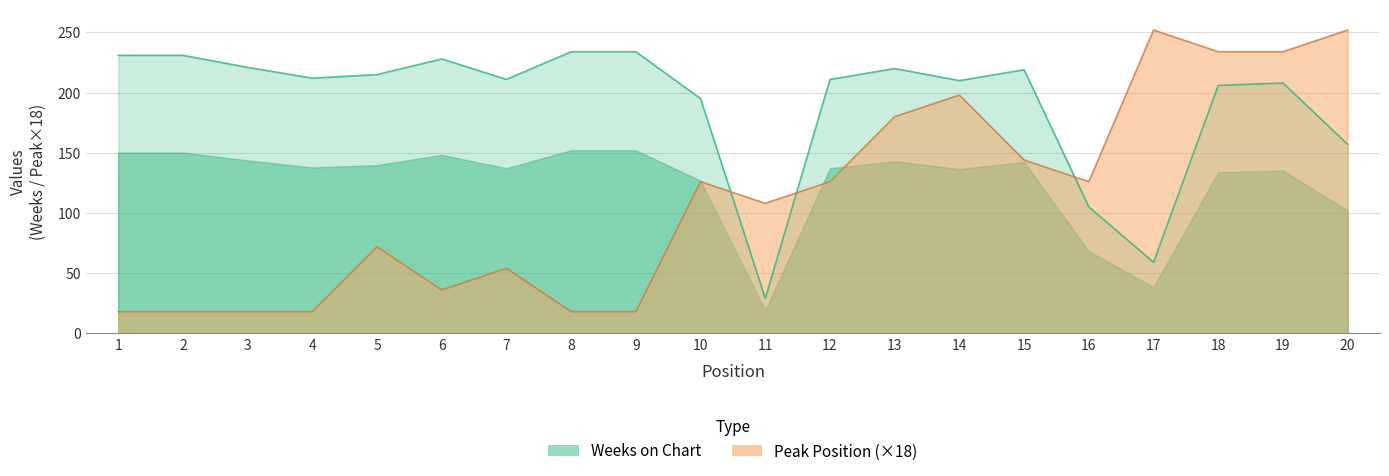

What is the average value of the Peak Position series?

112